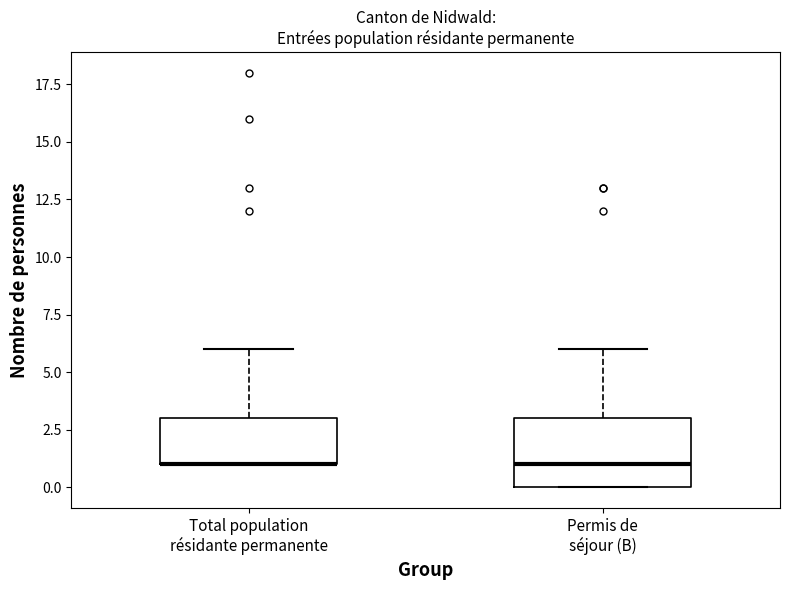

Reading left to right, transcribe this box plot: for each box, give where its median line is, the range the box spans, and where its two whiskers end, as read against the y-axis. The values are not printed on the chart, so give them approximately, as read against the axis.

Total population résidante permanente: median 1 (drawn on the box's lower edge), box 1 to 3, whiskers 1 to 6
Permis de séjour (B): median 1, box 0 to 3, whiskers 0 to 6